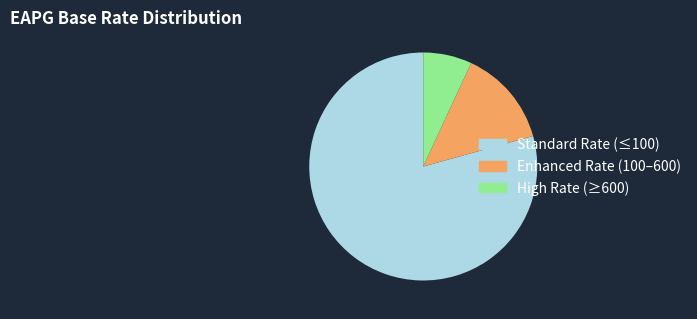

Which slice is the largest?

Standard Rate (≤100)